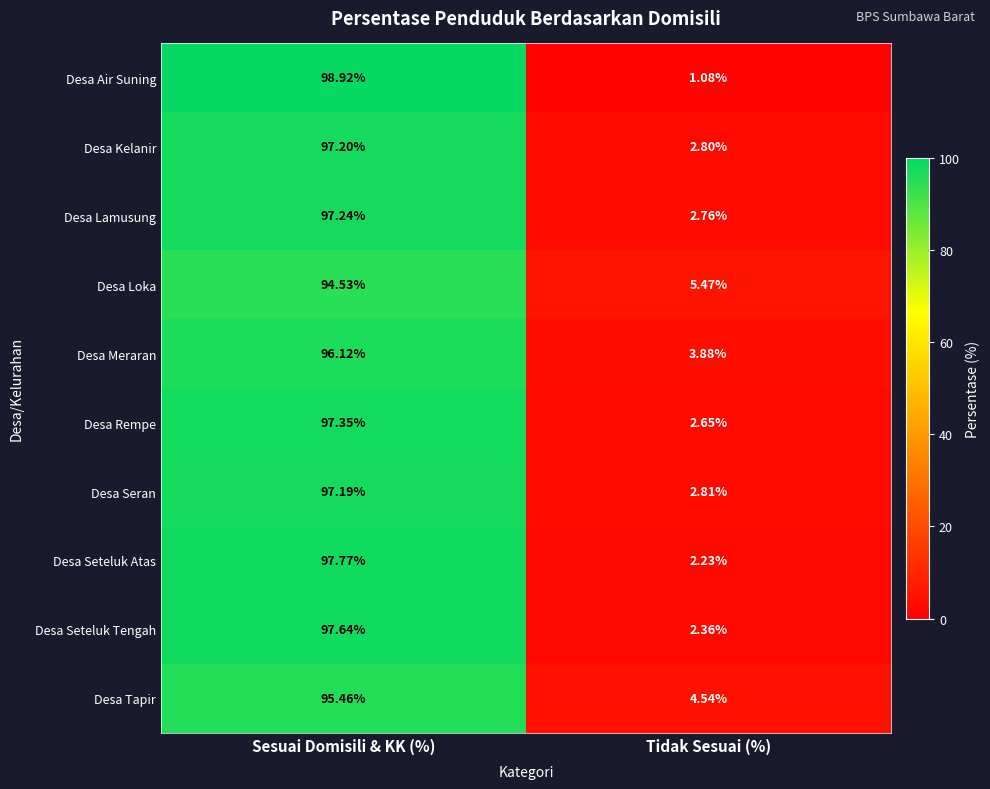

List the series in order of their peak value, highest first.

Desa Air Suning, Desa Seteluk Atas, Desa Seteluk Tengah, Desa Rempe, Desa Lamusung, Desa Kelanir, Desa Seran, Desa Meraran, Desa Tapir, Desa Loka